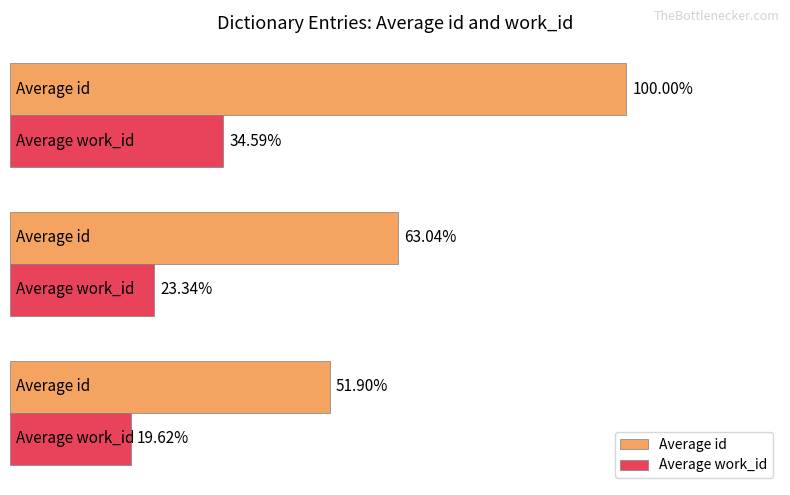

At which category is the sum across all series the highest?

Impressions